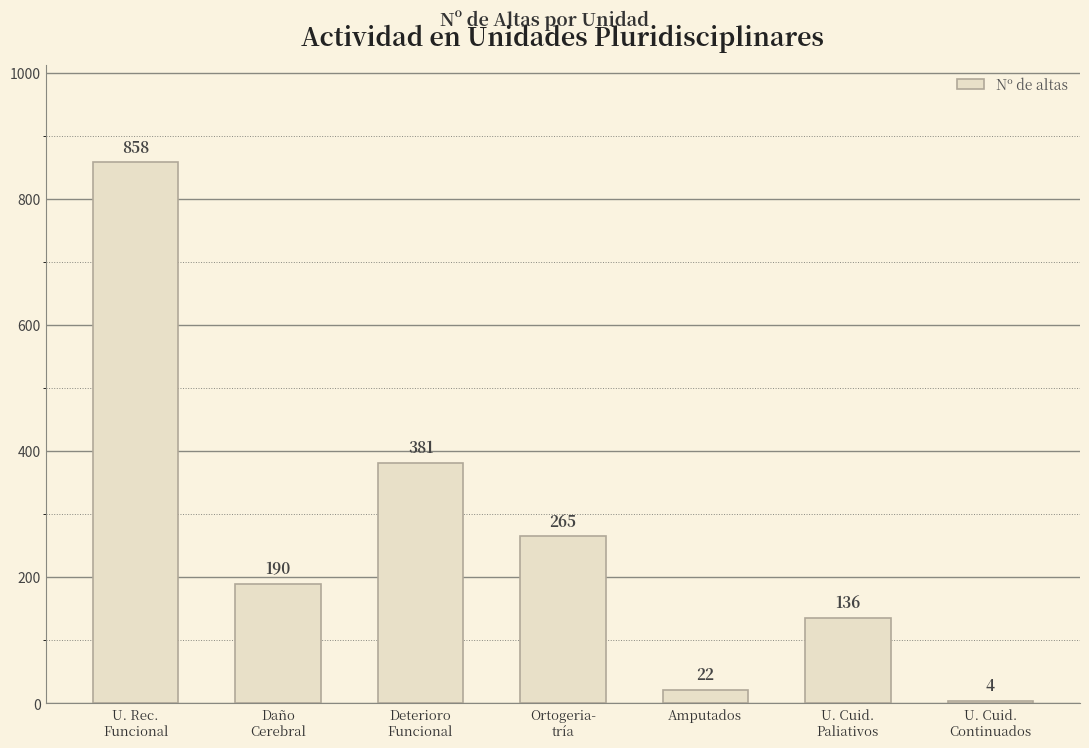

How many data points are less than 190?

3